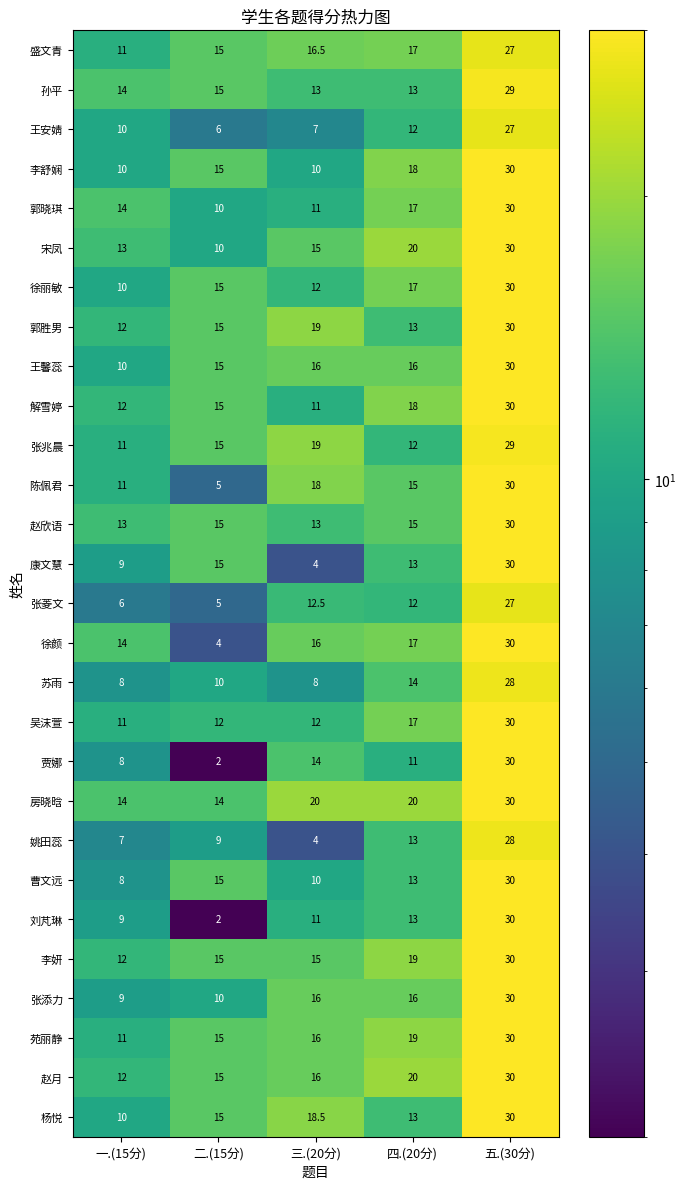

Rank the categories by 姚田蕊 value from lowest to highest.

三.(20分), 一.(15分), 二.(15分), 四.(20分), 五.(30分)